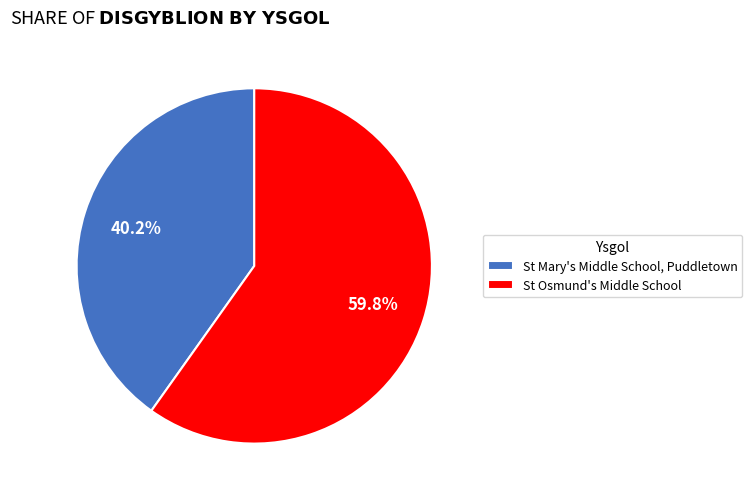

Between St Osmund's Middle School and St Mary's Middle School, Puddletown, which is larger?

St Osmund's Middle School